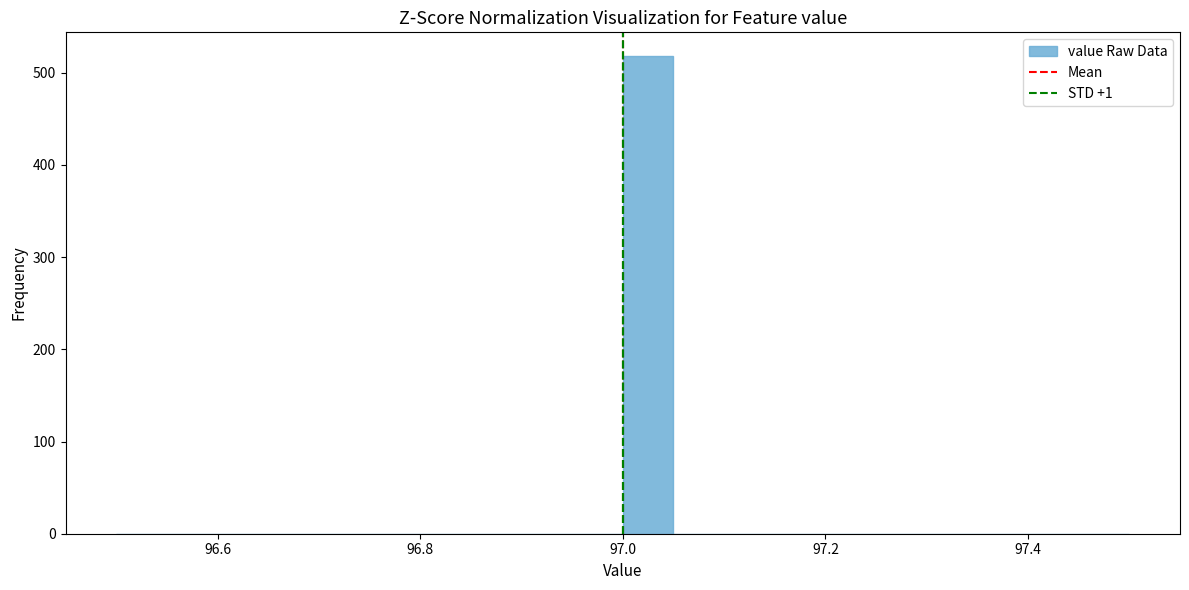

Read against the x-axis, roughly where is the centre of the tallest bar?

97.02